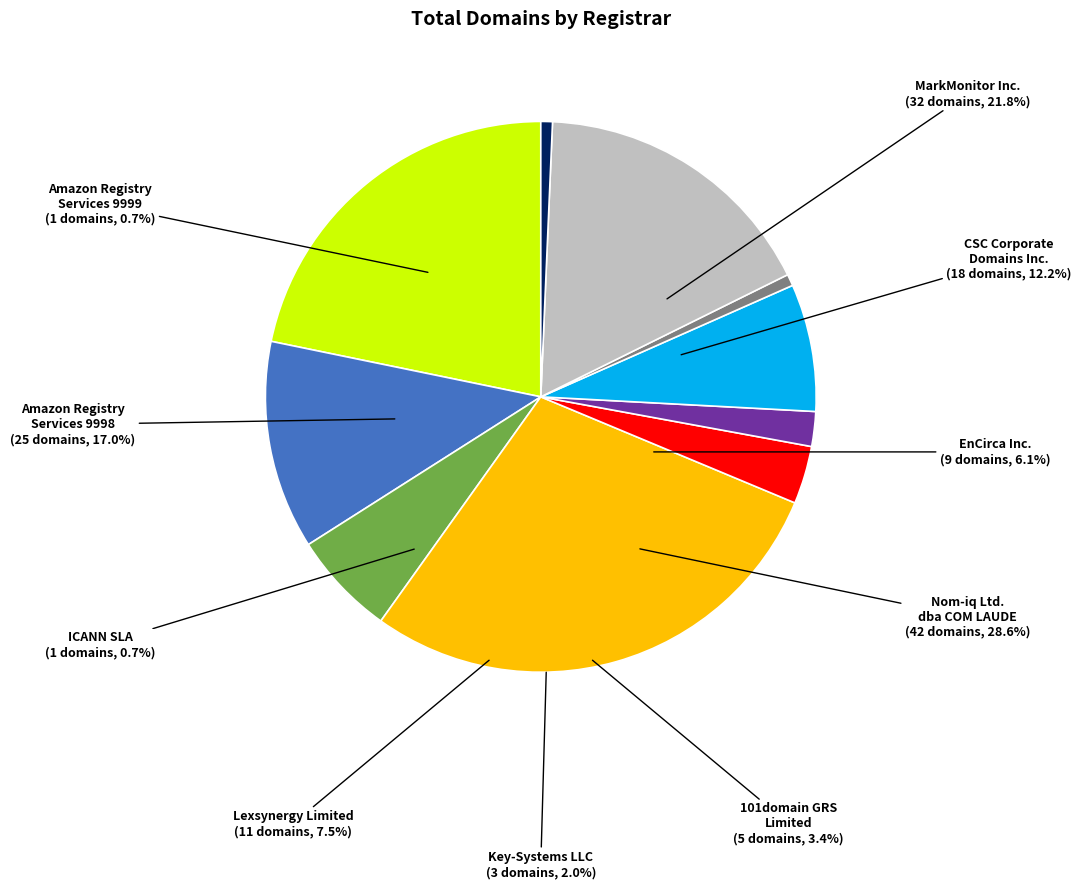

Do MarkMonitor Inc. and Lexsynergy Limited together represent more than half of the pie?

No